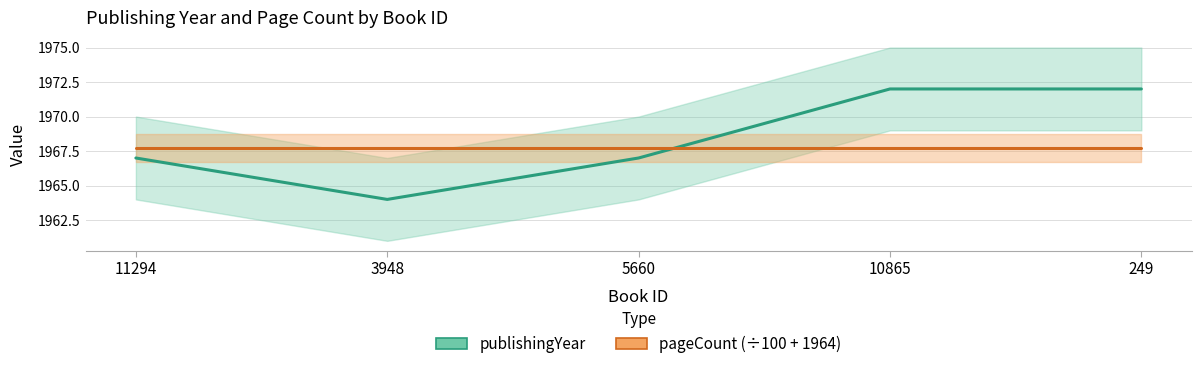

What is the change in value from 11294 to 249?

+5